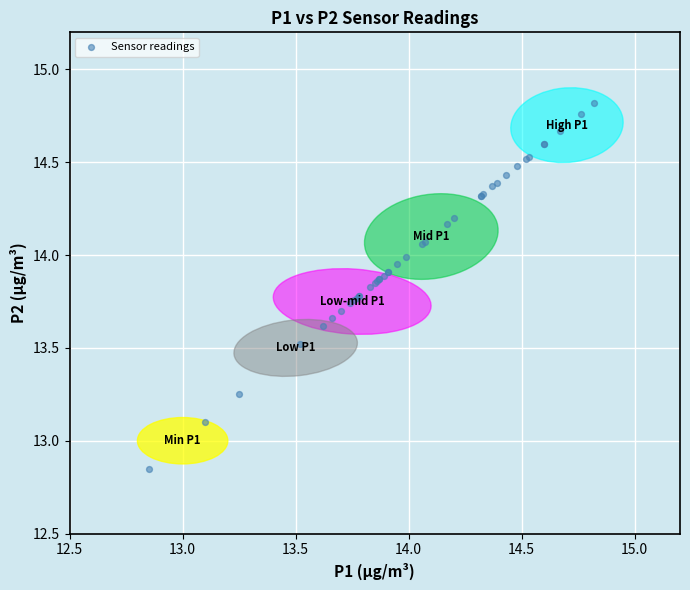

What Y value in the scatter plot is closest to 13?

13.1